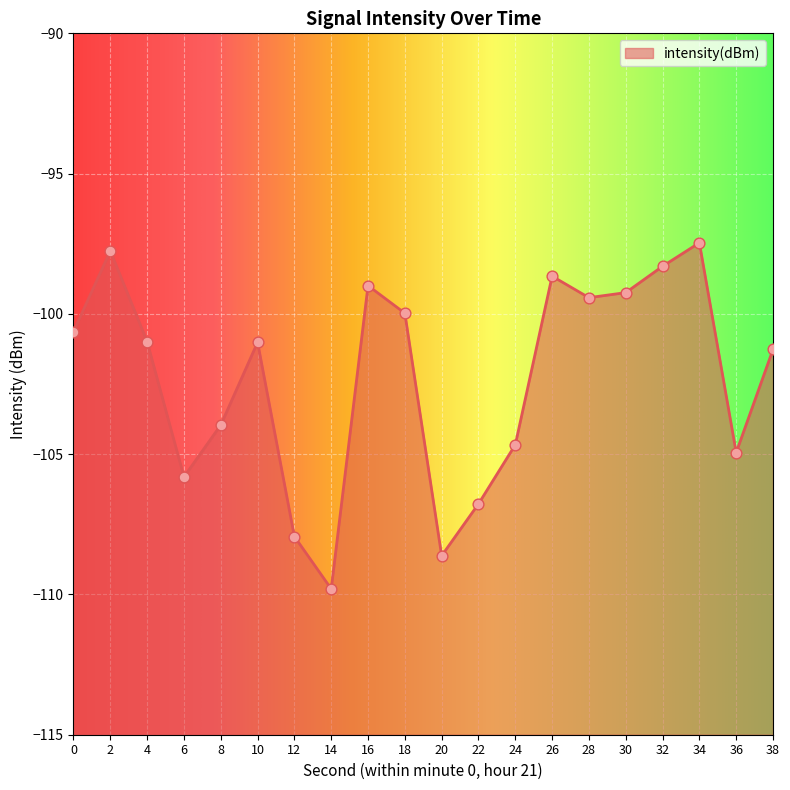

Between 34 and 30, which is larger?

34